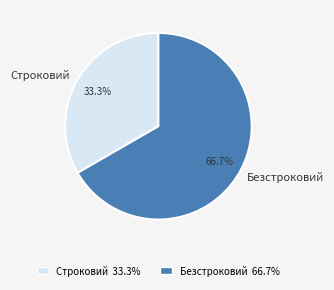

Count the number of slices in the pie.

2